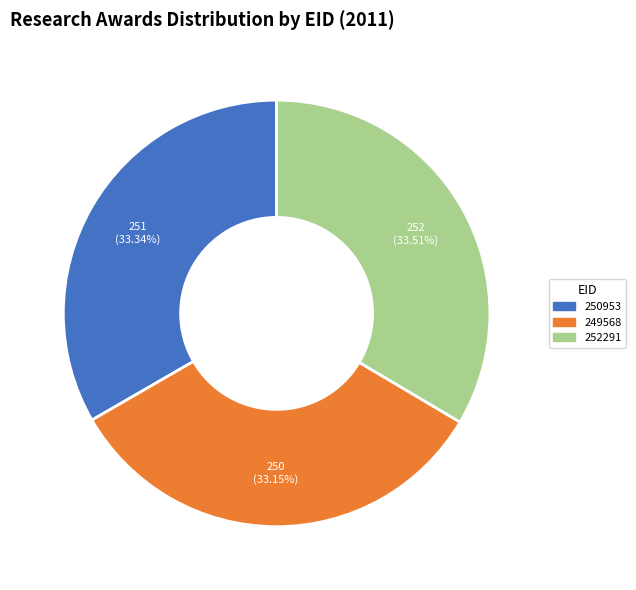

Is it true that 250953 is 40% of the pie?

False